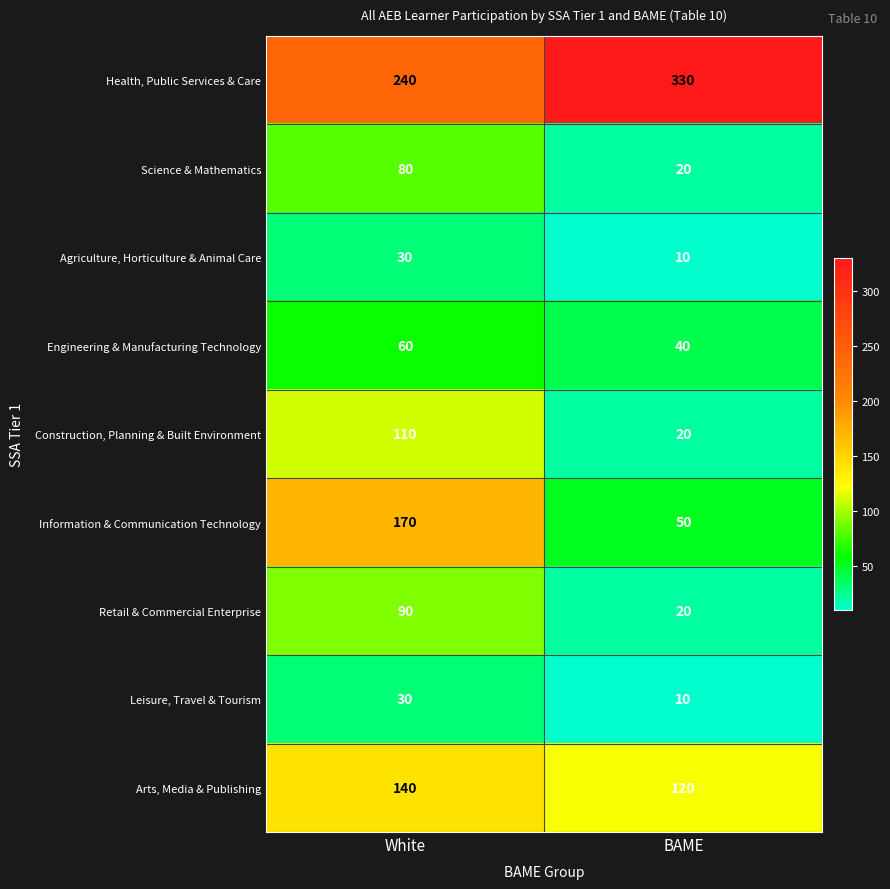

Read the Science & Mathematics value at White.

80